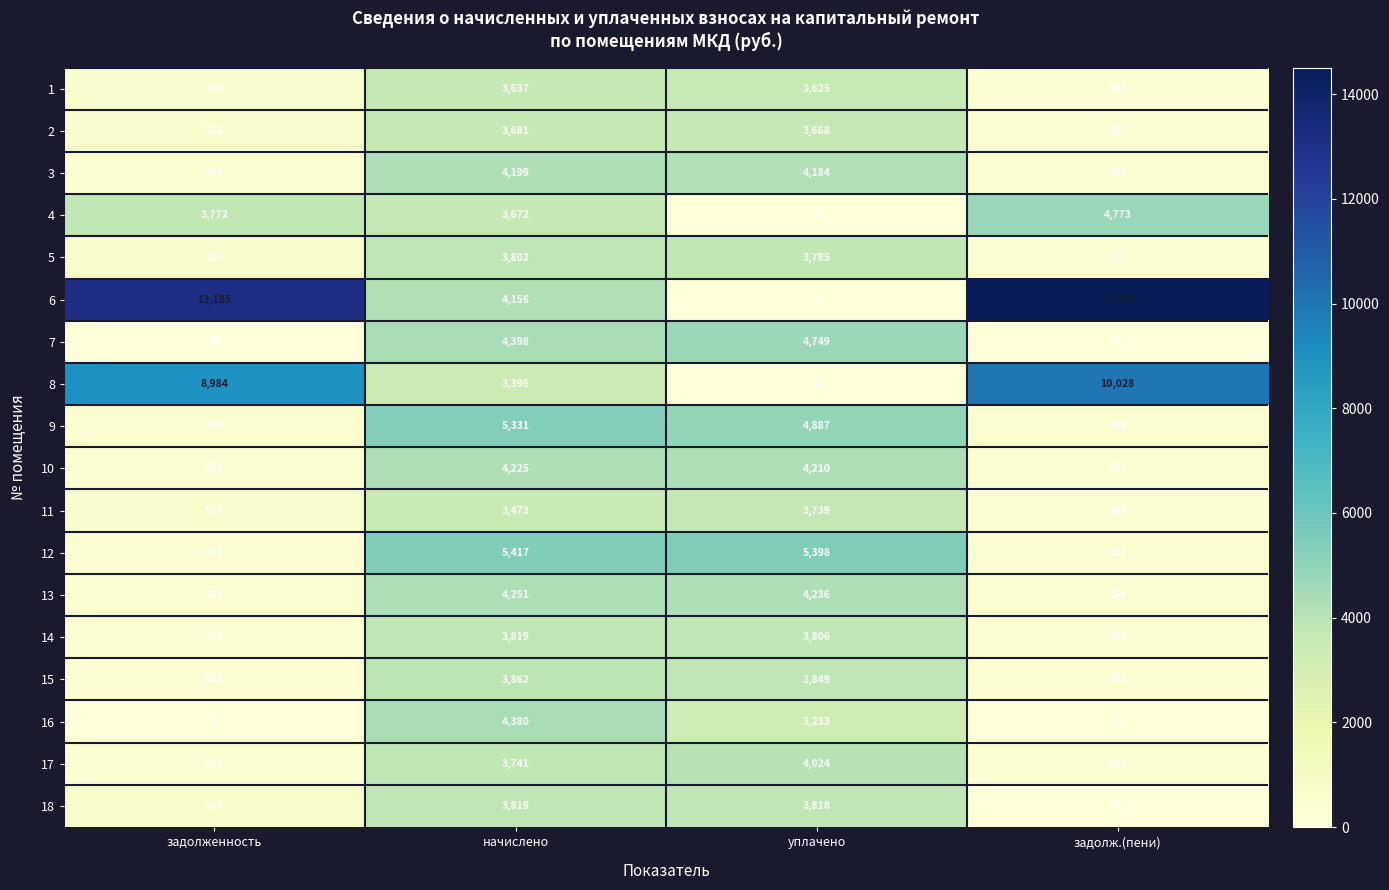

Where is 12 nearest to the value 2934?

уплачено